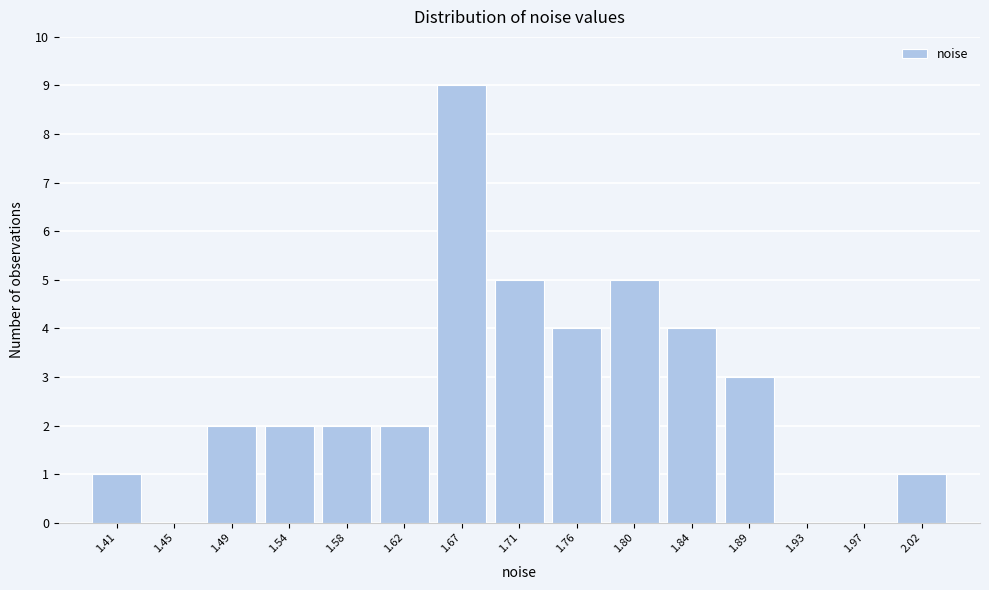

How tall is the bar that spans 1.385 to 1.430 on the x-axis? Neither the bar edges nor the heights are printed on the chart, so give them approximately, as read against the axes.

1